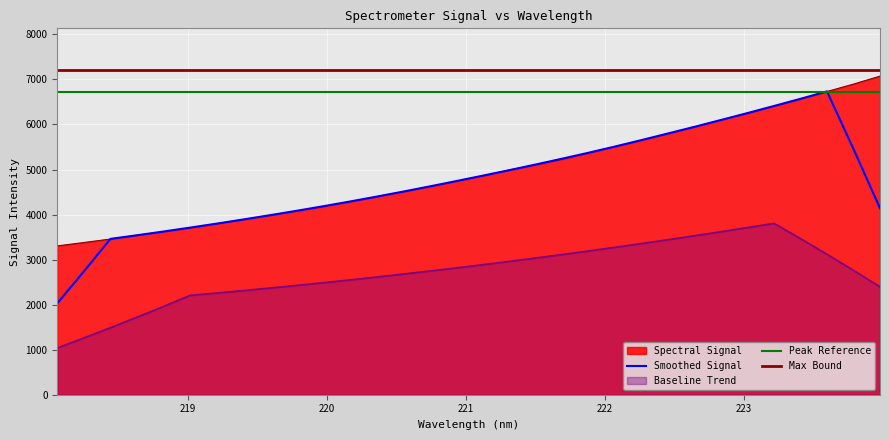

What is the ratio of the value at 220.3533 to the value at 221.8812?

0.8